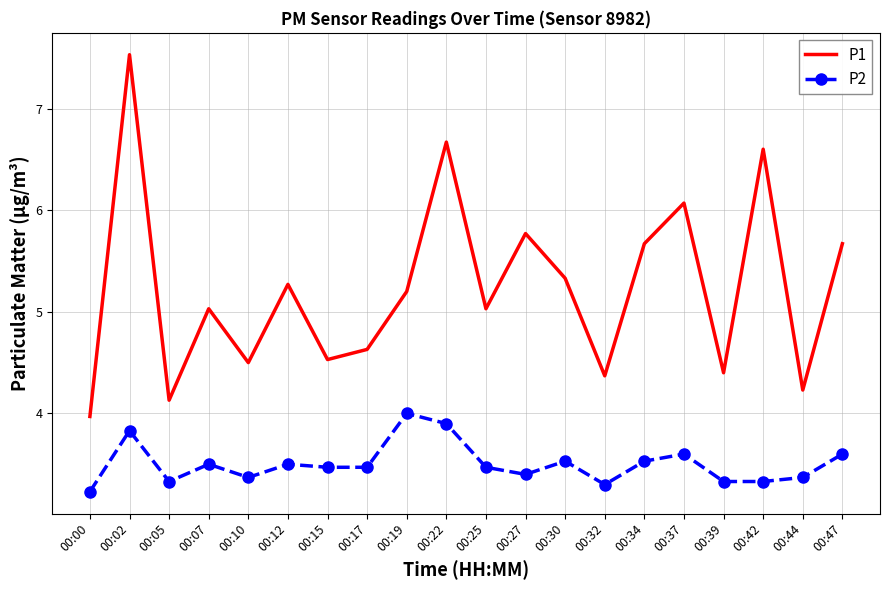

The P2 series shows 1.9 at 00:10. True or false?

False